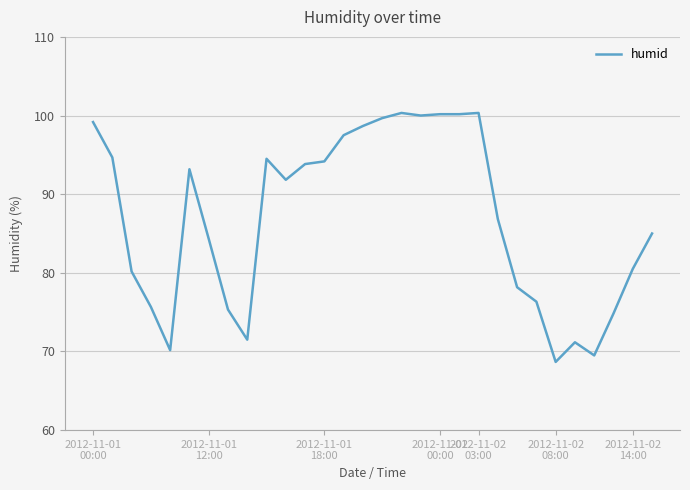

What is the minimum value shown in the chart?

68.7